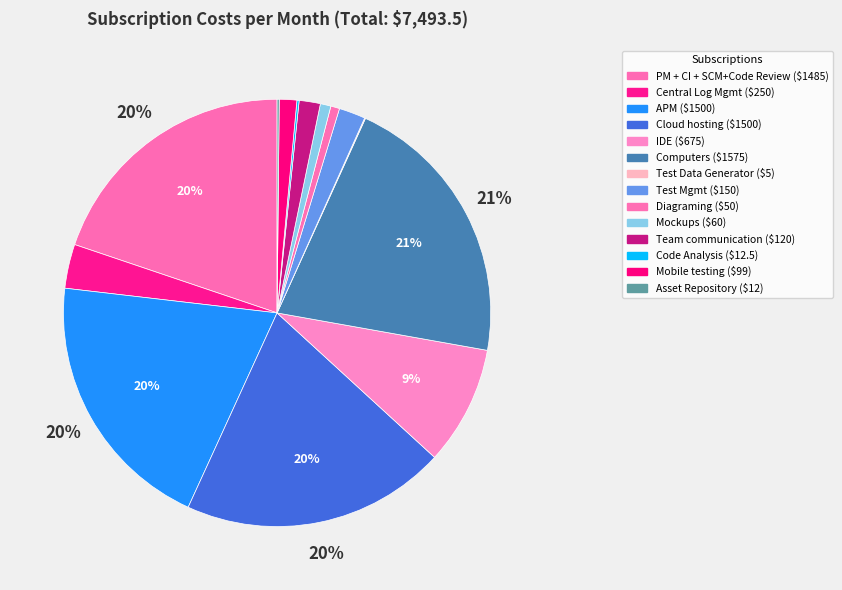

What is the smallest slice in the pie chart?

Test Data Generator